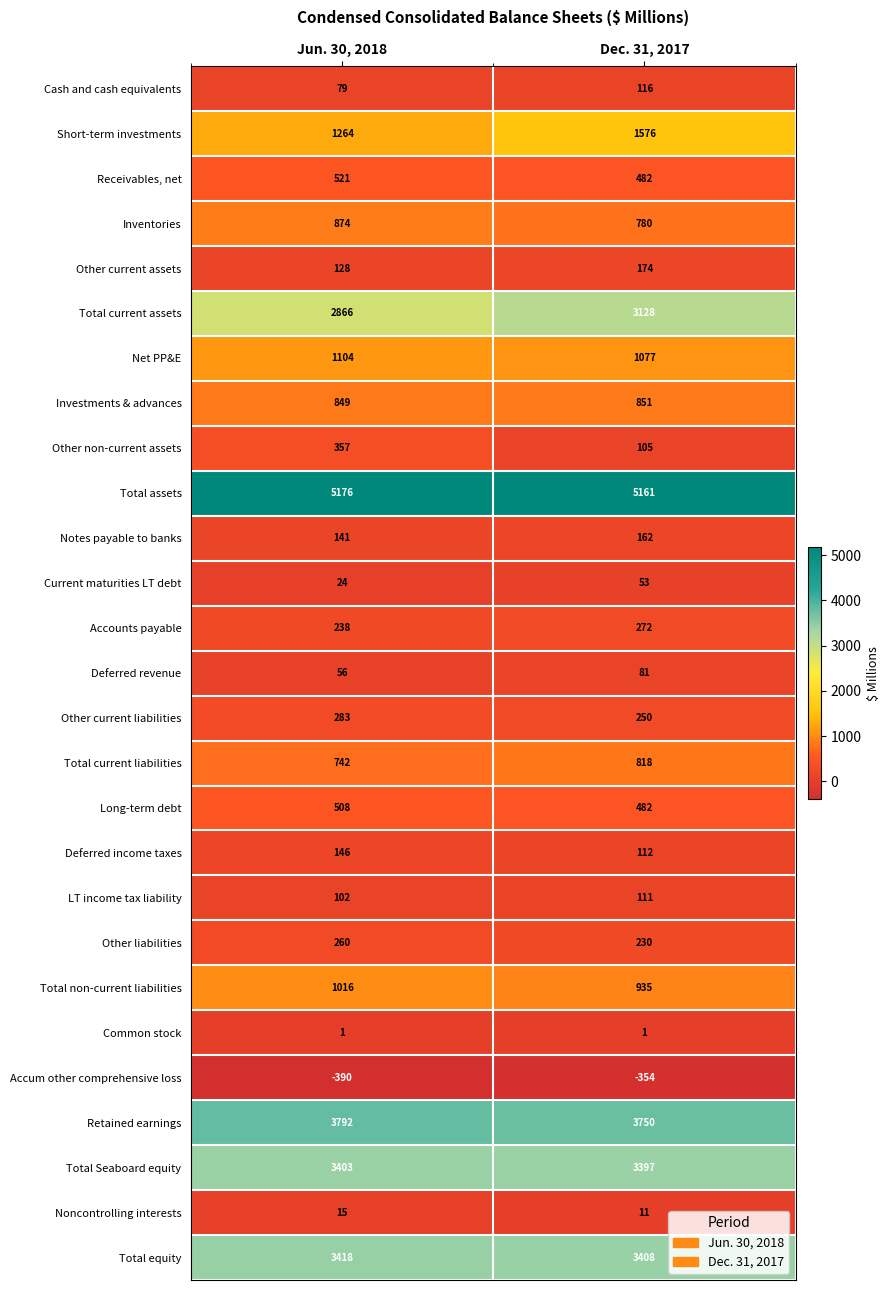

Is the value of Retained earnings at Jun. 30, 2018 greater than the value of Investments & advances at Dec. 31, 2017?

Yes